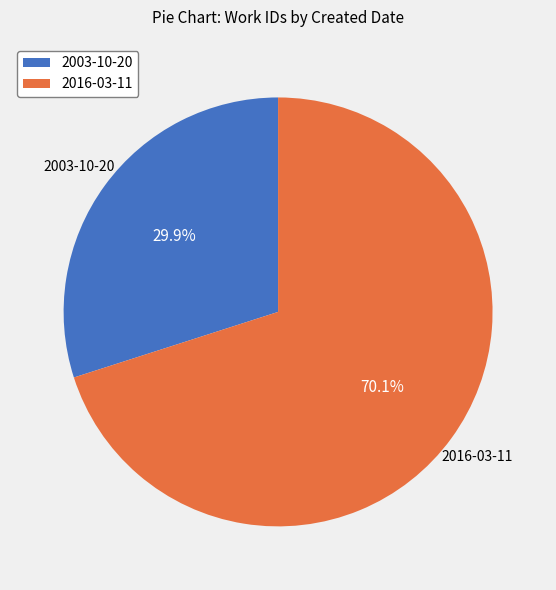

To the nearest percent, what is the difference between the 2003-10-20 and 2016-03-11 slice percentages?

40%